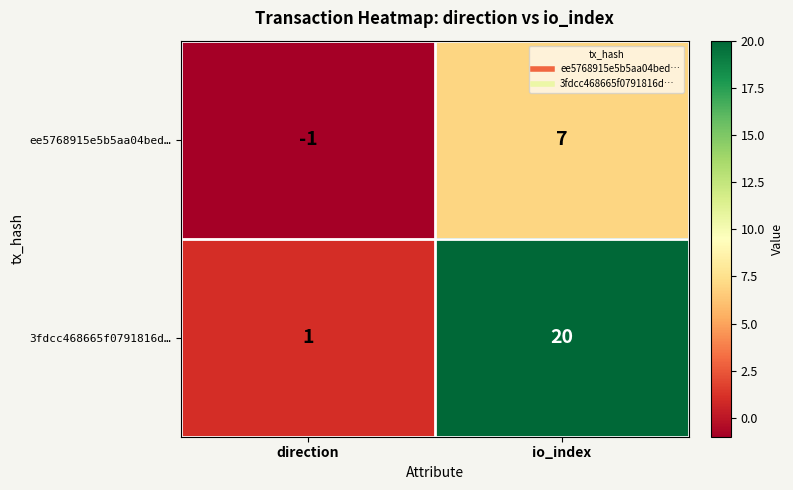

The 3fdcc468665f0791816d… series shows 0 at direction. True or false?

False